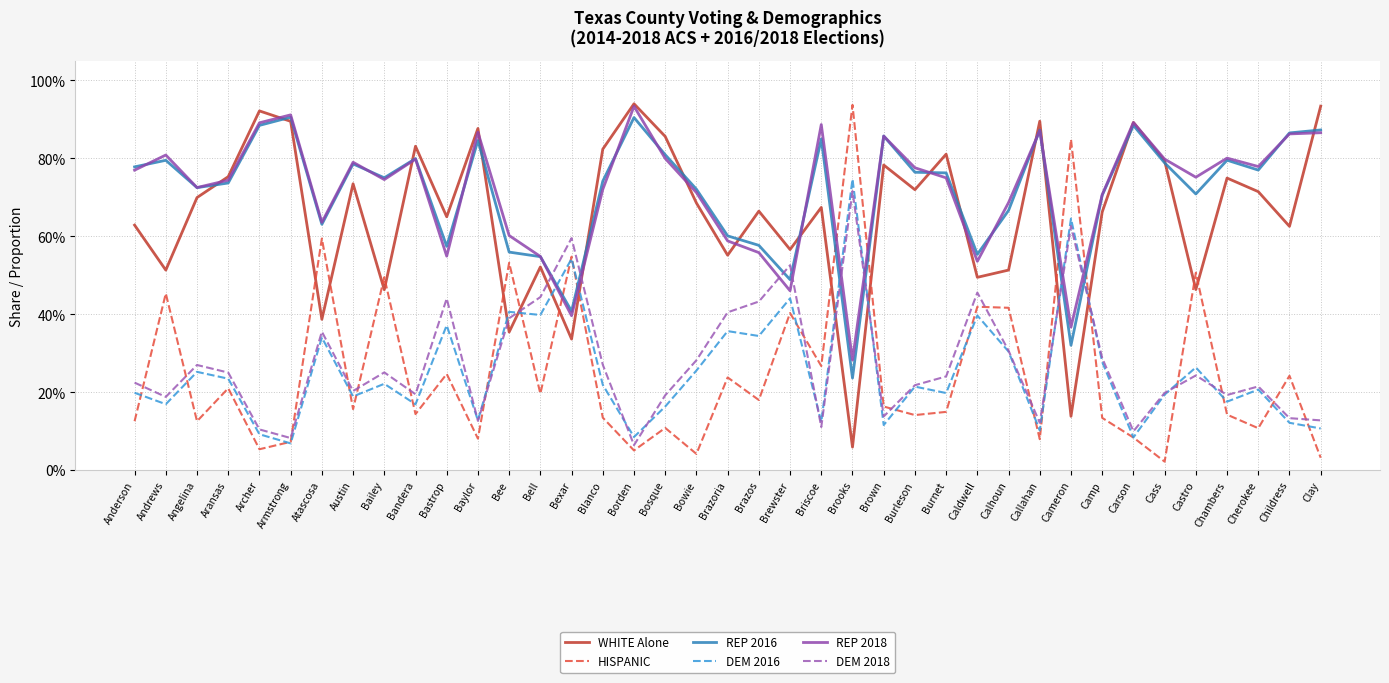

What are all the series names shown in the legend?

WHITE Alone, HISPANIC, REP 2016, DEM 2016, REP 2018, DEM 2018